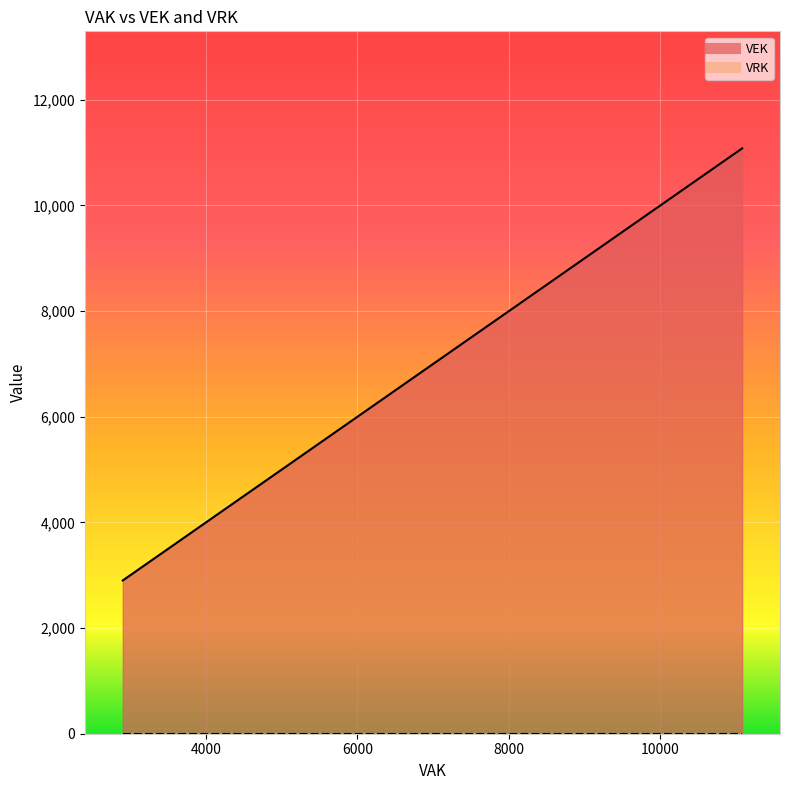

What is the difference between the second highest and second lowest values in the VEK series?

4771